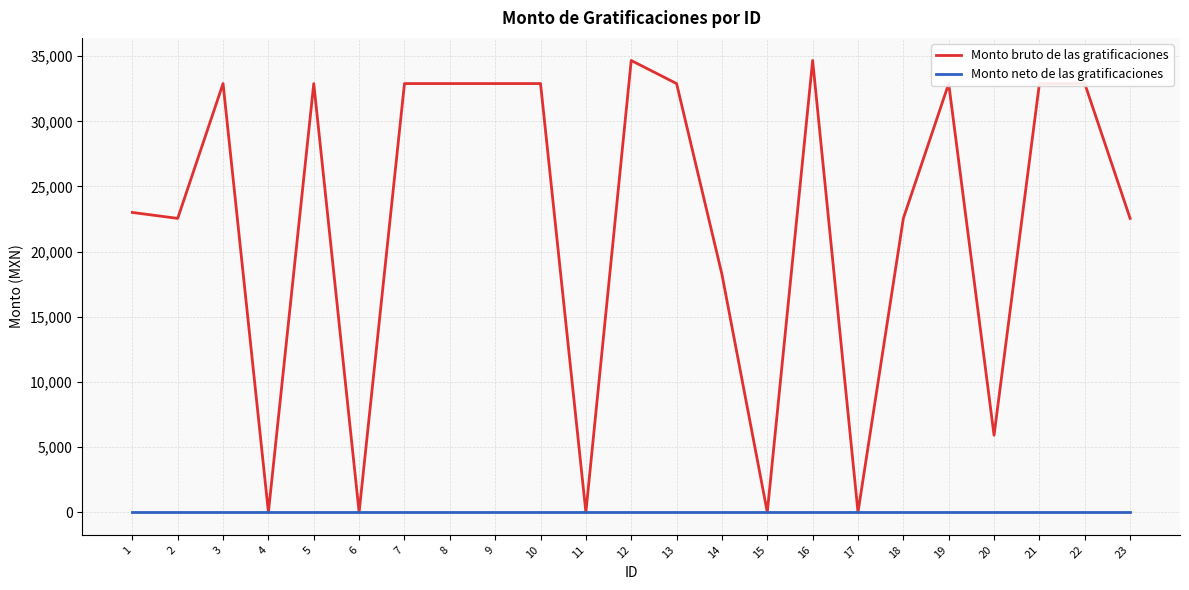

Between 5 and 23, which series saw the biggest shift?

Monto bruto de las gratificaciones